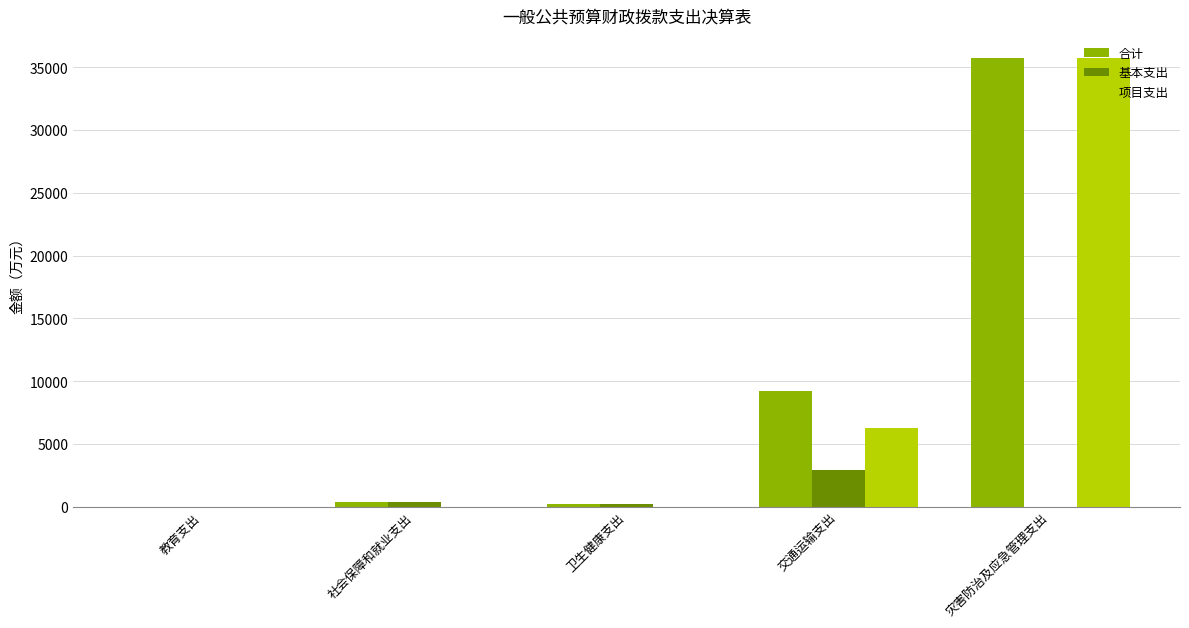

Which series has the largest range (max minus min)?

项目支出